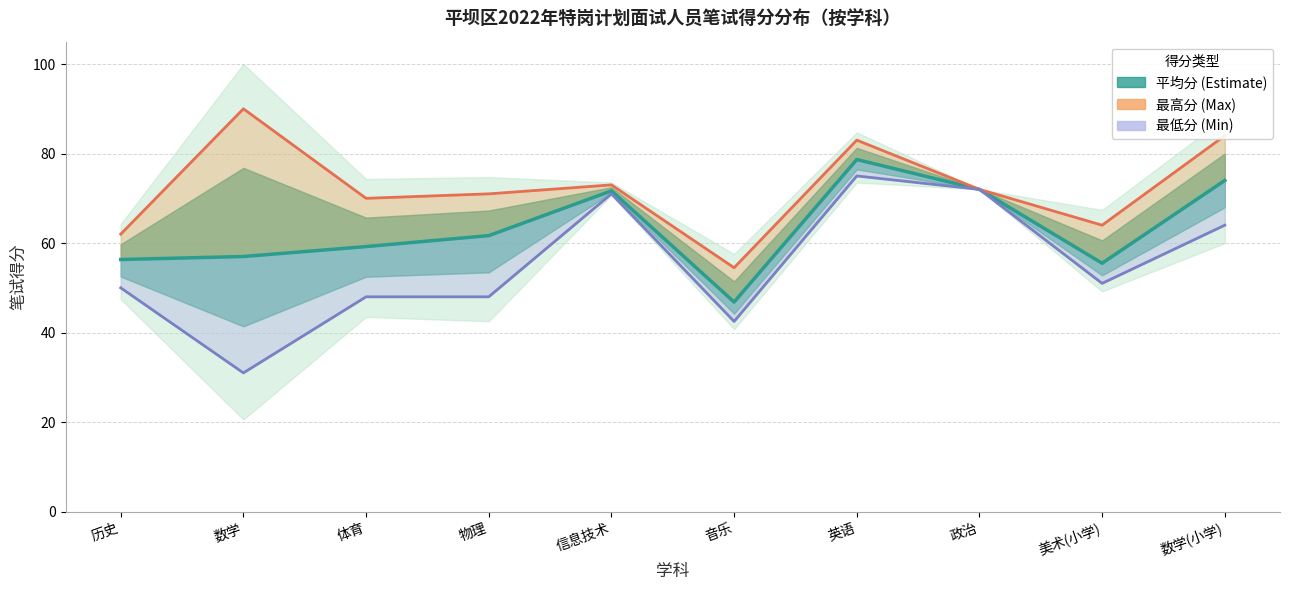

At which label does 最高分 (Max score) reach its peak?

数学